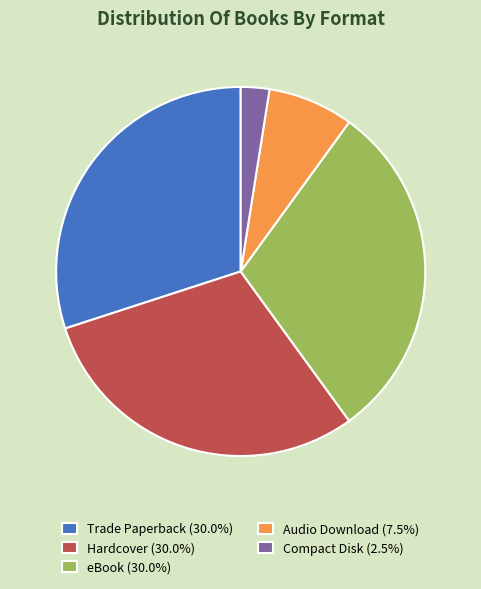

The Compact Disk slice represents 15% of the pie. True or false?

False